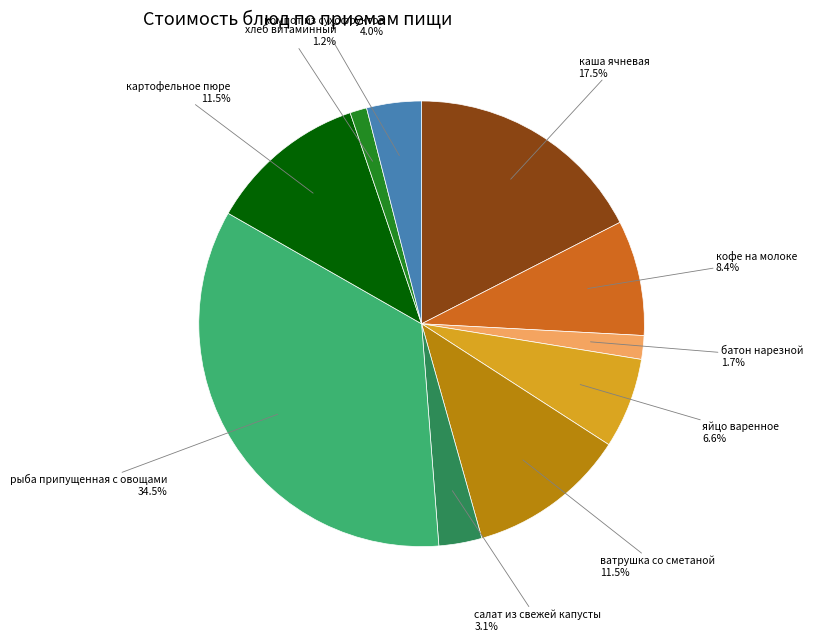

Is there a majority slice in this chart?

No